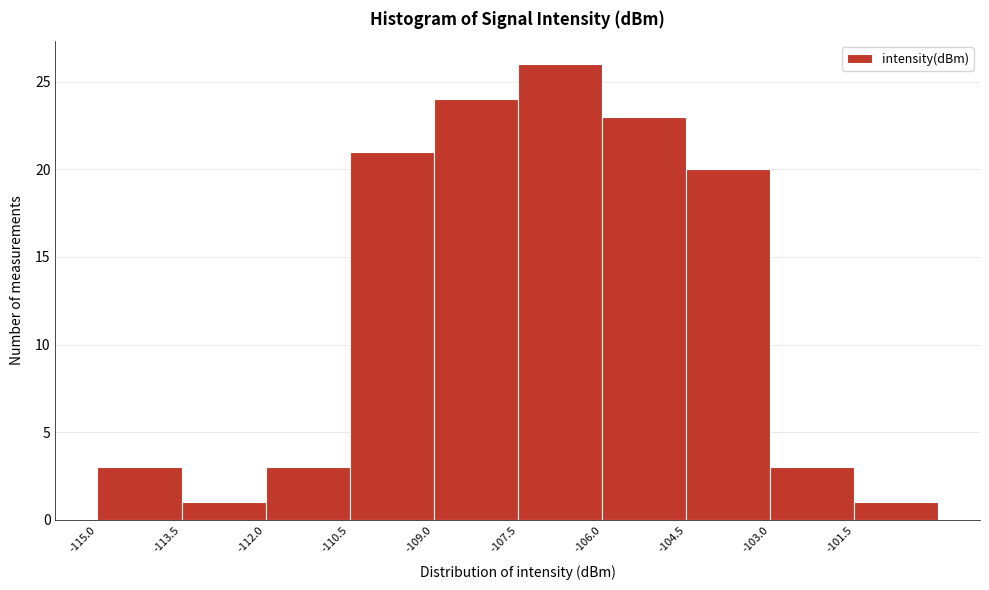

Over which range of the x-axis is the bar tallest?

-107.5 to -106.0